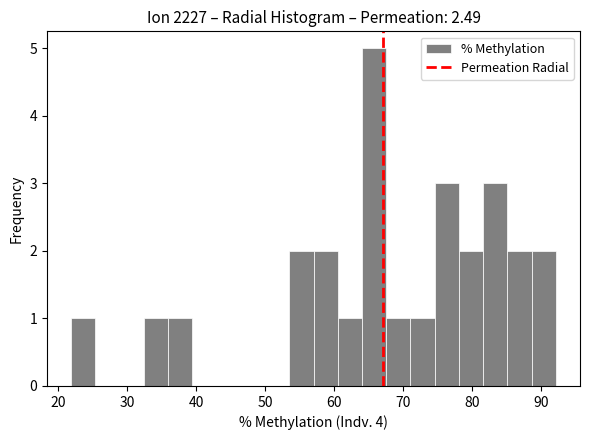

Read against the x-axis, roughly where is the centre of the tallest bar?

66